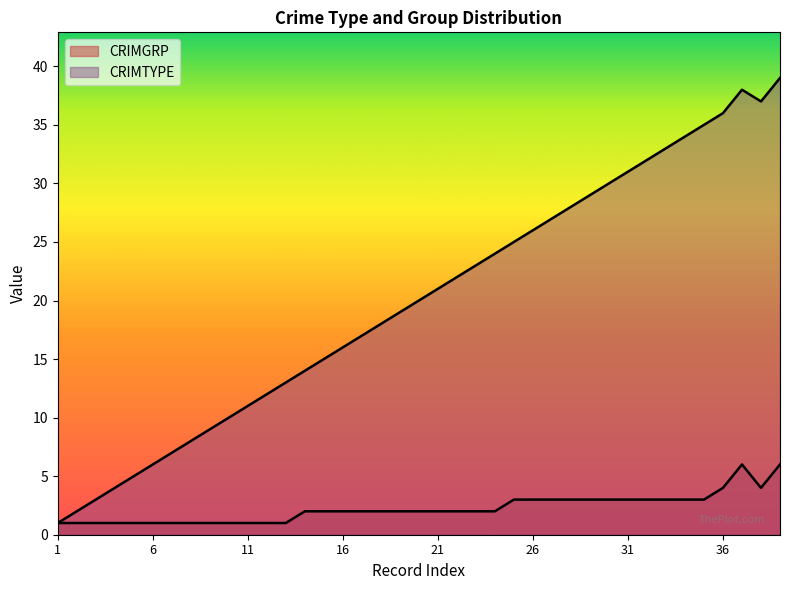

Reading right to left, extract all data points from this chart.

CRIMGRP: 6	4	6	4	3	3	3	3	3	3	3	3	3	3	3	2	2	2	2	2	2	2	2	2	2	2	1	1	1	1	1	1	1	1	1	1	1	1	1
CRIMTYPE: 39	37	38	36	35	34	33	32	31	30	29	28	27	26	25	24	23	22	21	20	19	18	17	16	15	14	13	12	11	10	9	8	7	6	5	4	3	2	1